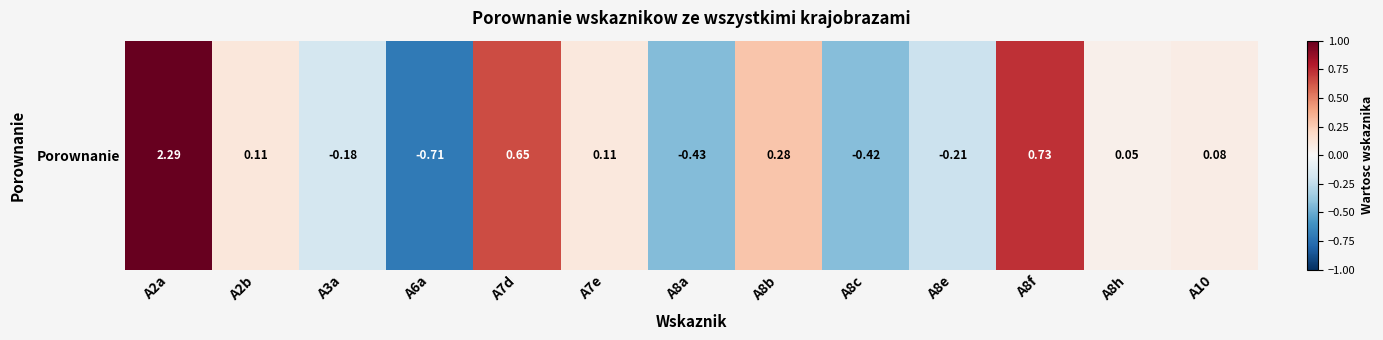

Which category has the lowest value across all series?

A6a